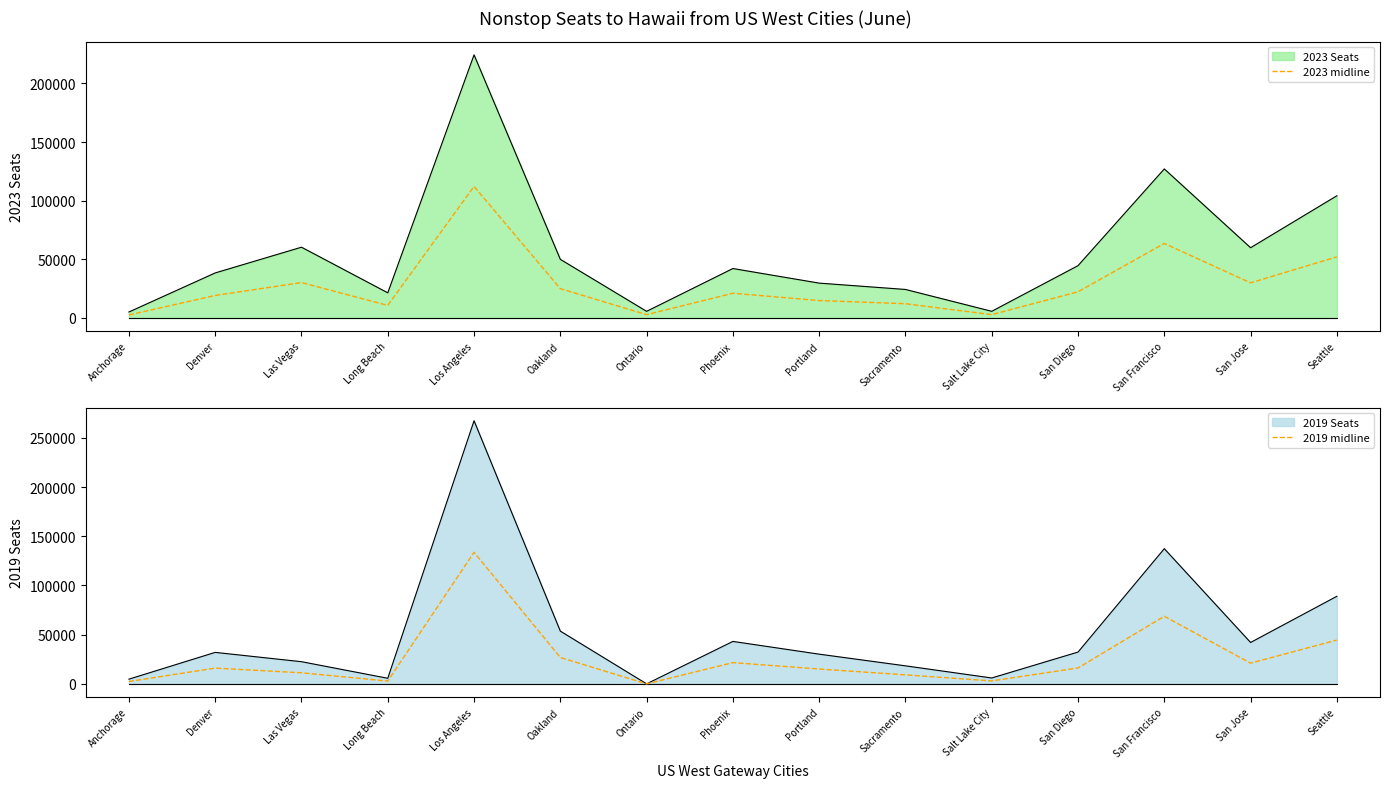

Between Sacramento and San Jose, which is larger?

San Jose